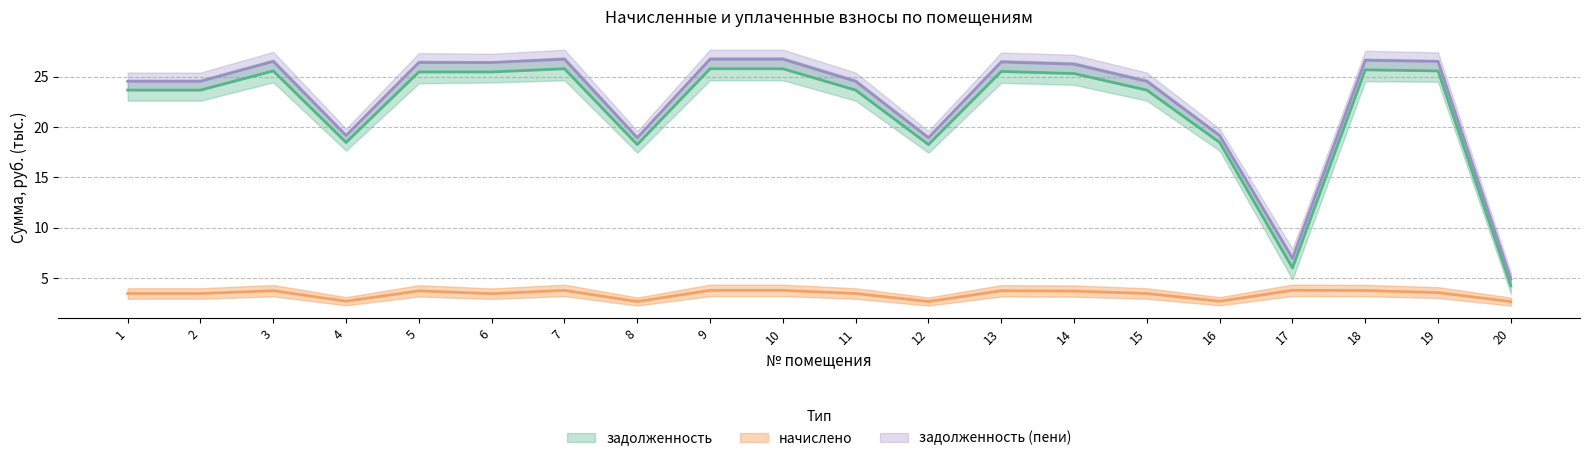

Reading left to right, extract all data points from this chart.

задолженность: 1=23.7	2=23.7	3=25.6	4=18.5	5=25.5	6=25.5	7=25.8	8=18.3	9=25.8	10=25.8	11=23.7	12=18.3	13=25.5	14=25.3	15=23.7	16=18.5	17=6.0	18=25.7	19=25.6	20=4.2
начислено: 1=3.5	2=3.5	3=3.8	4=2.7	5=3.8	6=3.5	7=3.8	8=2.7	9=3.8	10=3.8	11=3.5	12=2.7	13=3.8	14=3.7	15=3.5	16=2.7	17=3.8	18=3.8	19=3.6	20=2.7
задолженность (пени): 1=24.5	2=24.5	3=26.5	4=19.2	5=26.4	6=26.4	7=26.7	8=18.9	9=26.7	10=26.7	11=24.5	12=18.9	13=26.5	14=26.2	15=24.5	16=19.2	17=7.0	18=26.6	19=26.5	20=4.9